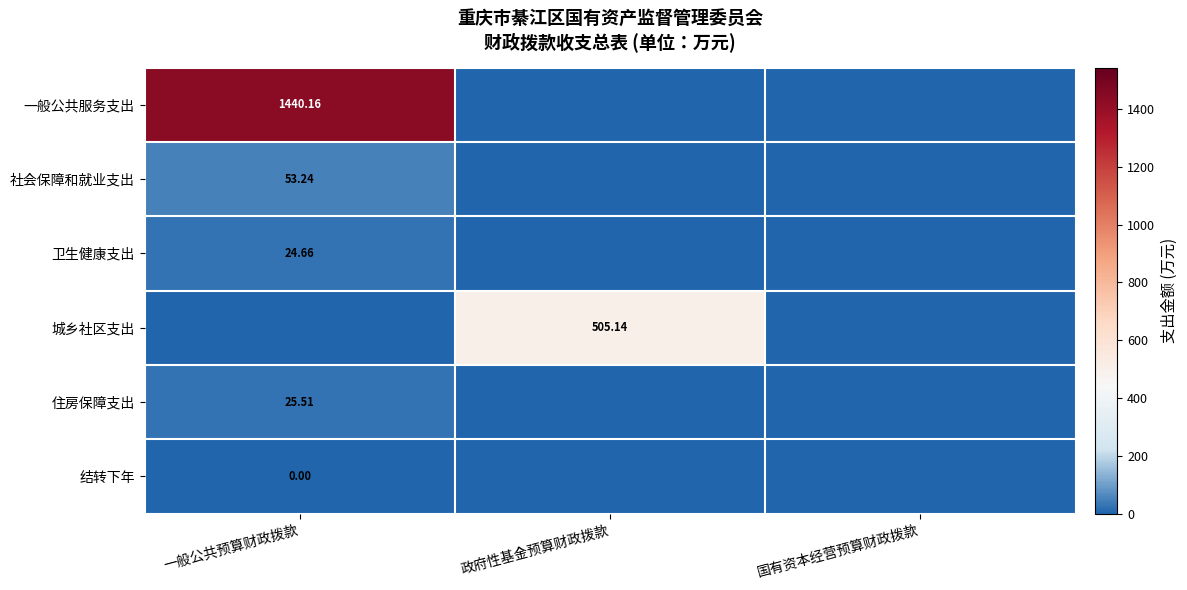

Is the value of 社会保障和就业支出 at 一般公共预算财政拨款 greater than the value of 卫生健康支出 at 一般公共预算财政拨款?

Yes